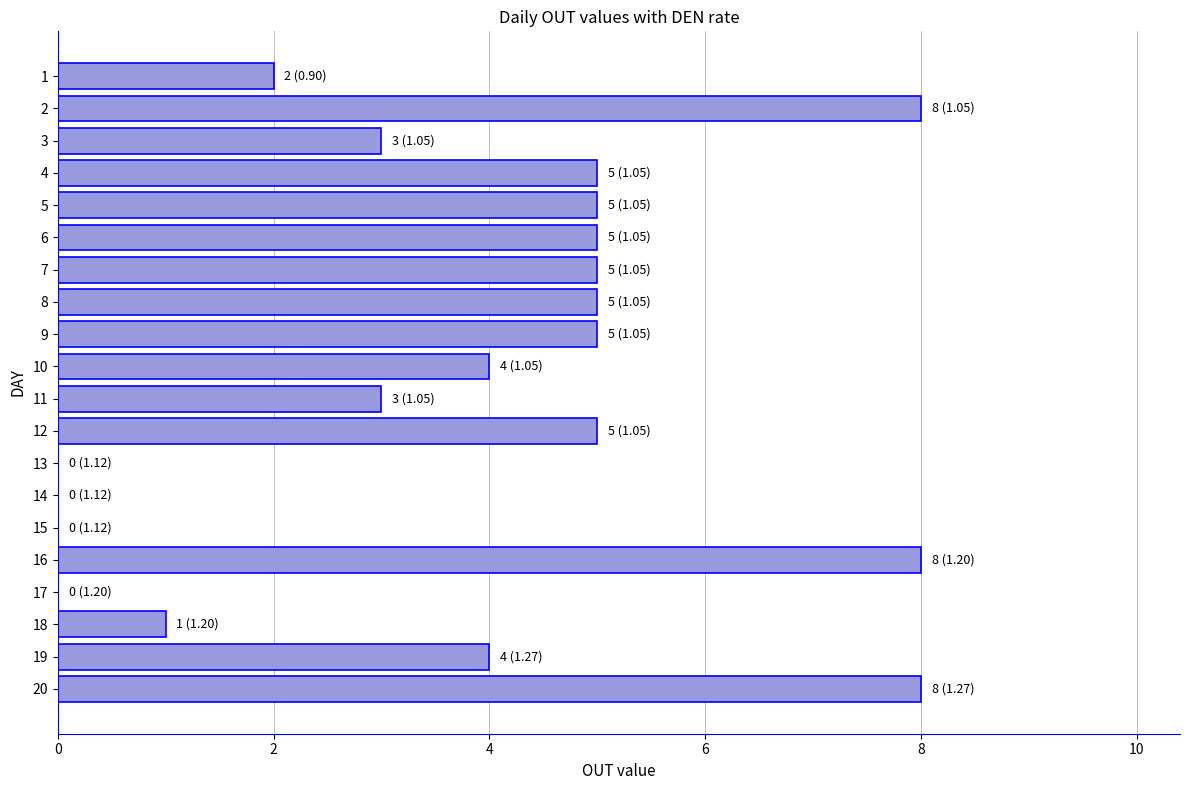

What is the sum of the values at 6 and 12?

10